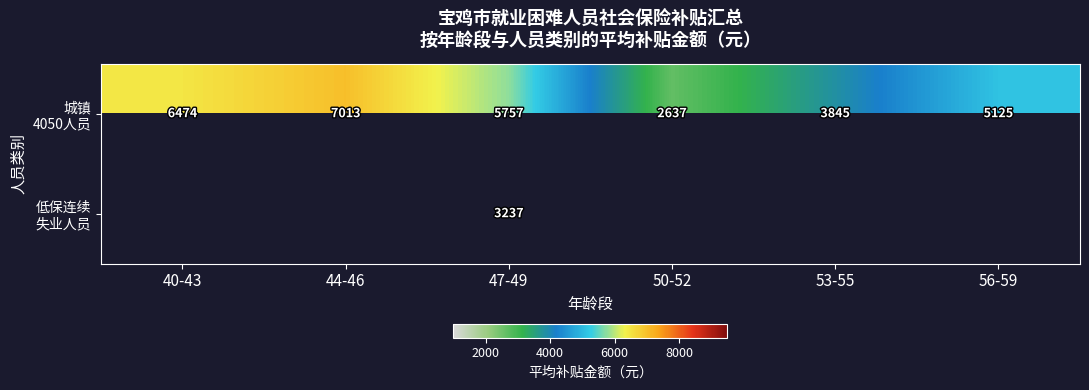

Is it true that 城镇 4050人员 equals 12501.5 at 44-46?

False